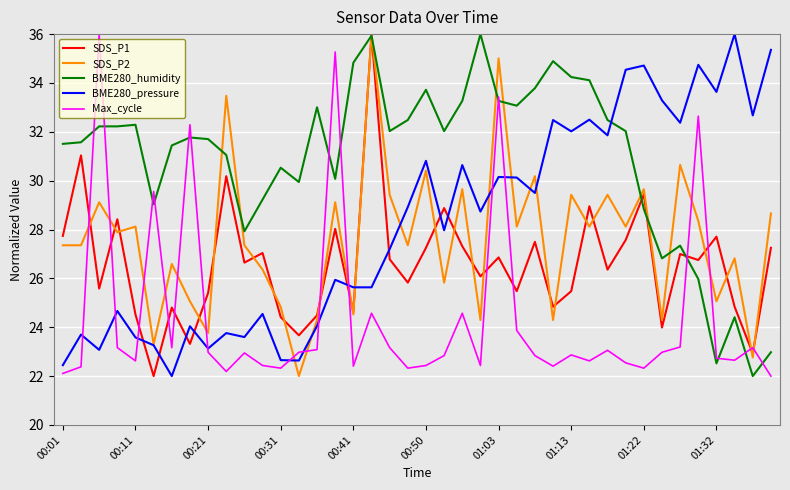

What is the highest value of the BME280_humidity series?

36.0